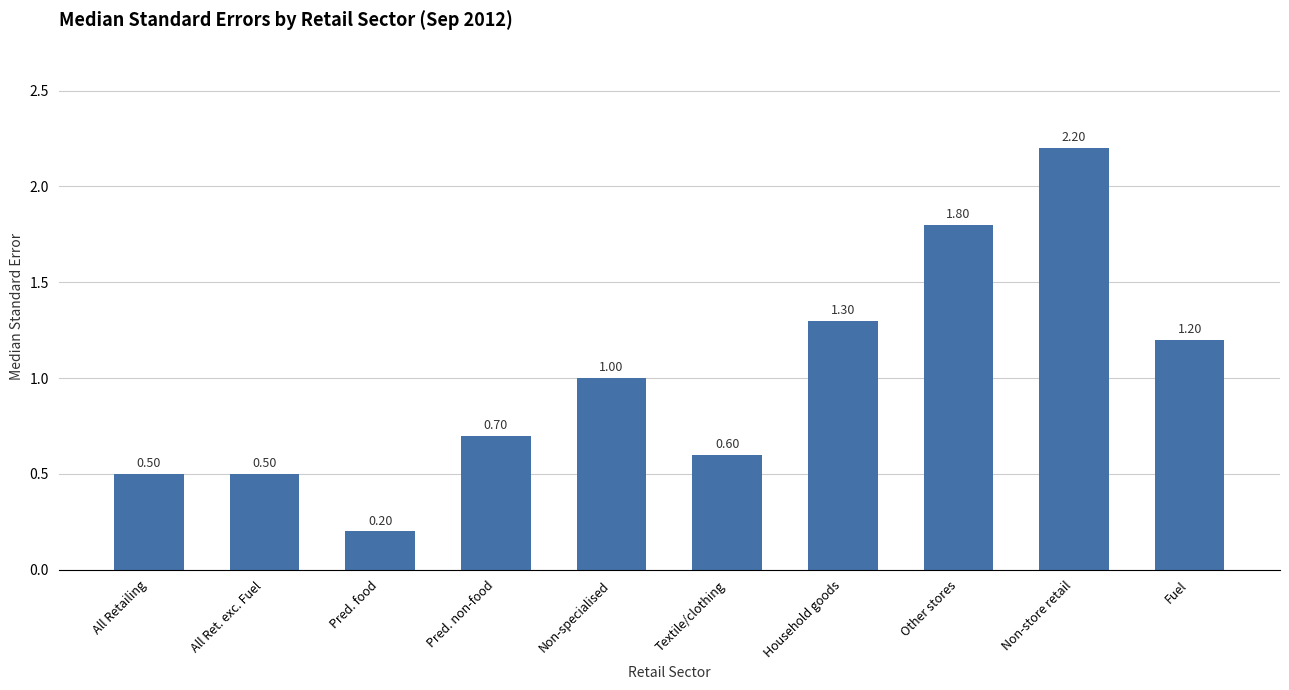

What is the minimum value shown in the chart?

0.2